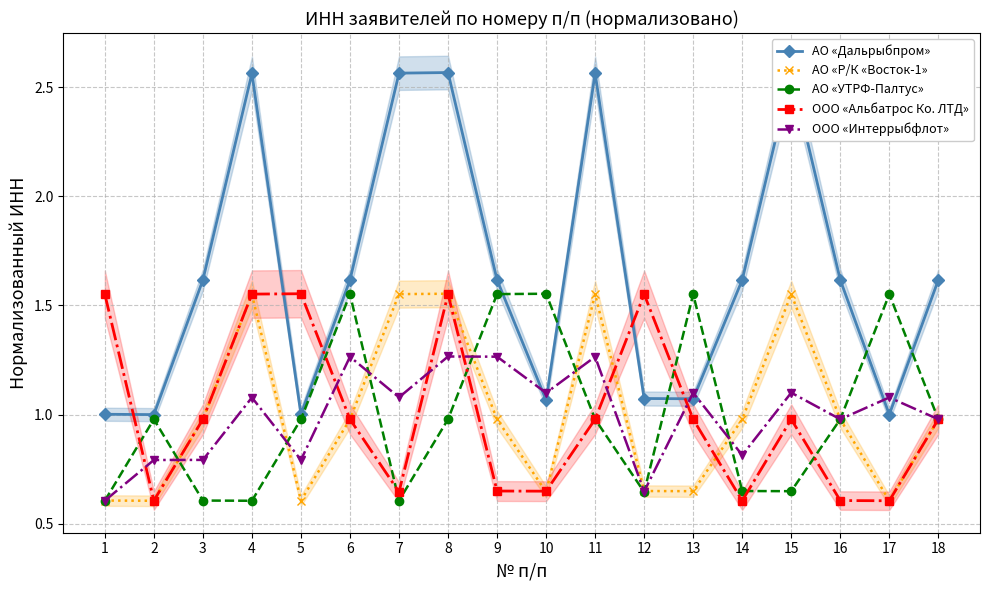

What are all the series names shown in the legend?

АО «Дальрыбпром», АО «Р/К «Восток-1», АО «УТРФ-Палтус», ООО «Альбатрос Ко. ЛТД», ООО «Интеррыбфлот»